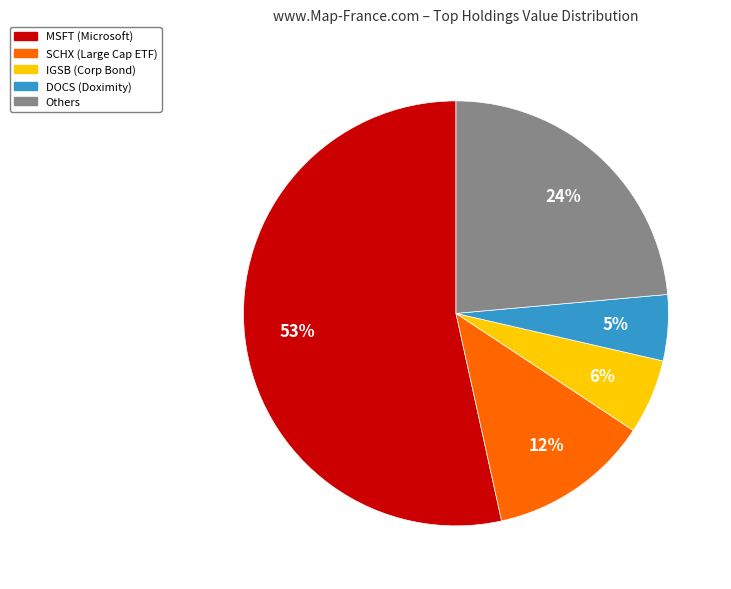

Which category has the biggest portion of the pie?

MSFT (Microsoft)